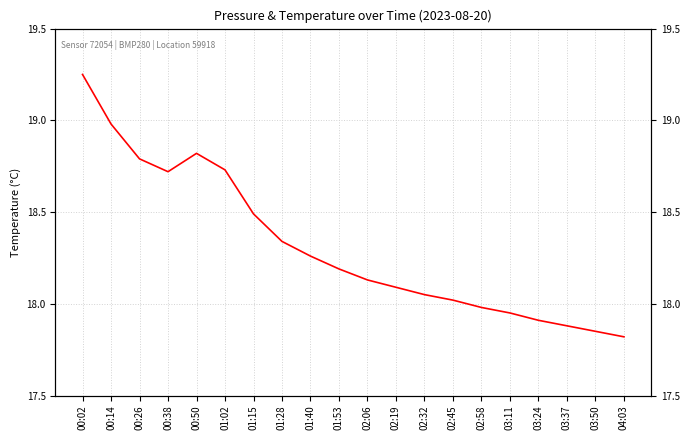

Rank the categories by value from lowest to highest.

04:03, 03:50, 03:37, 03:24, 03:11, 02:58, 02:45, 02:32, 02:19, 02:06, 01:53, 01:40, 01:28, 01:15, 00:38, 01:02, 00:26, 00:50, 00:14, 00:02